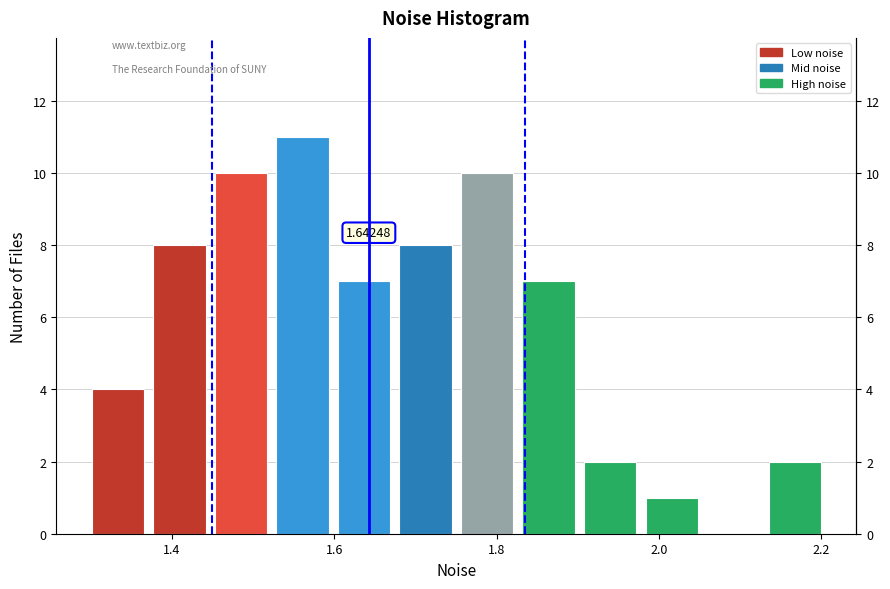

Around what value on the x-axis is the tallest bar? Give the approximate position of its centre, as read against the axis.

1.56